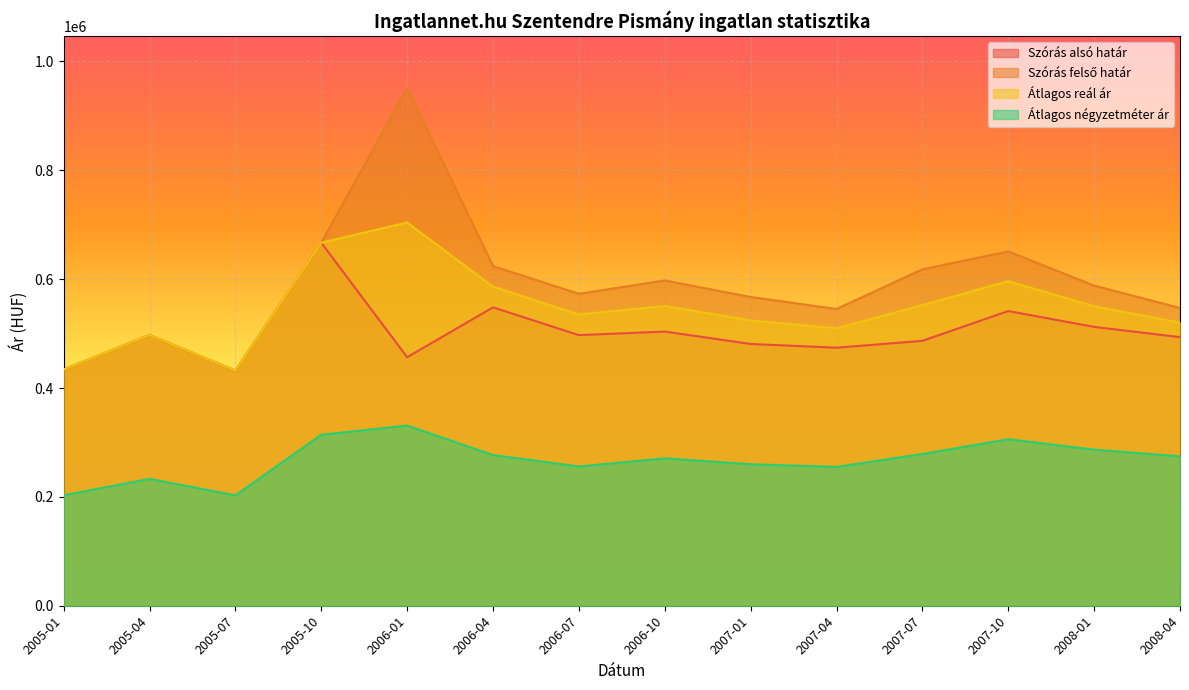

Which has a higher value, 2005-01 or 2006-10?

2006-10